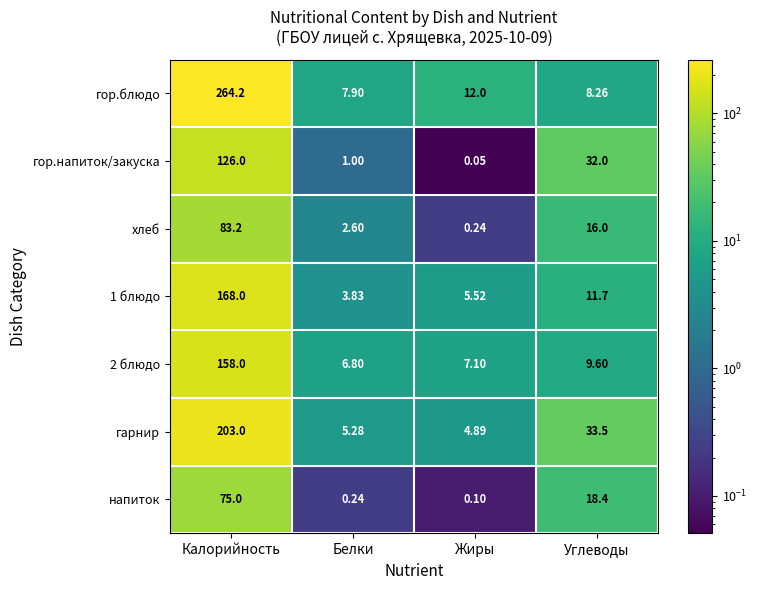

Which label corresponds to the smallest value in the chart?

Жиры